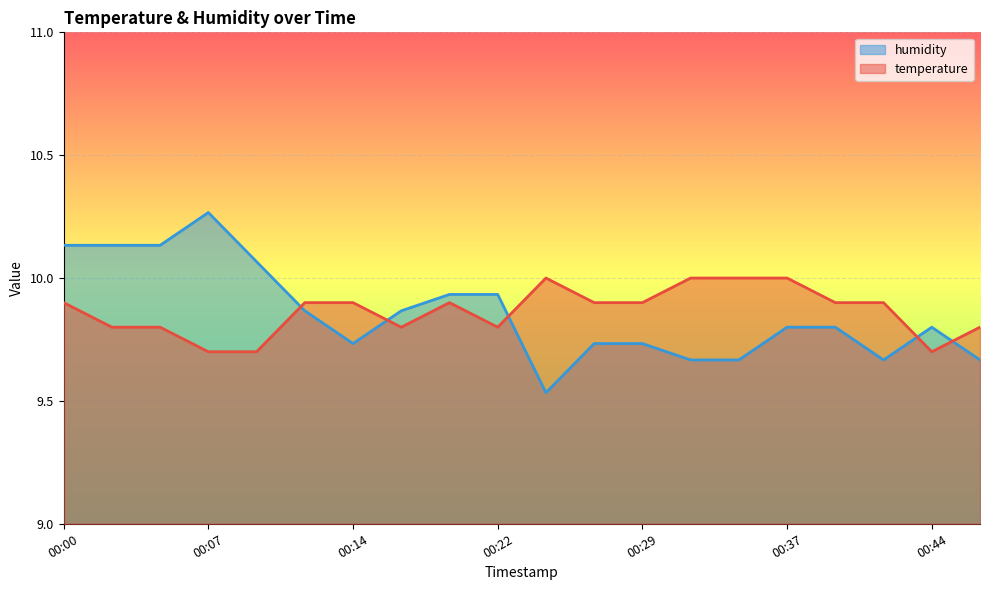

Where is humidity nearest to the value 0?

00:24